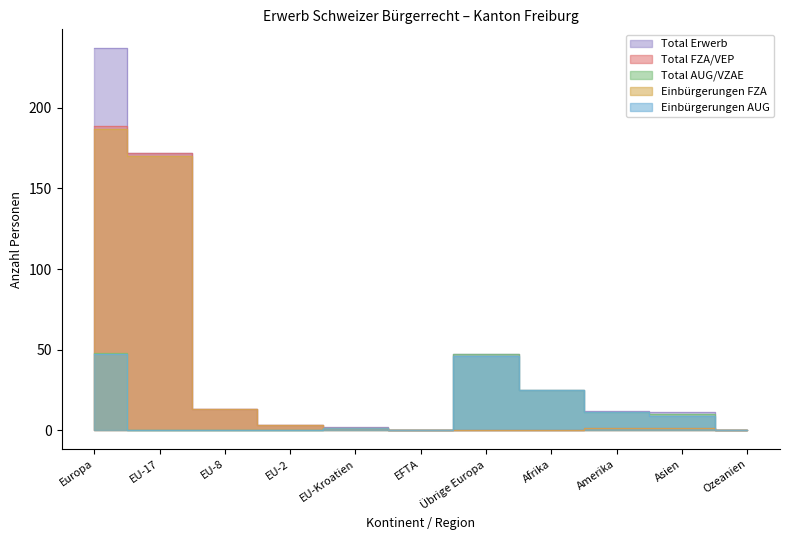

Where is Total Erwerb nearest to the value 118?

EU-17